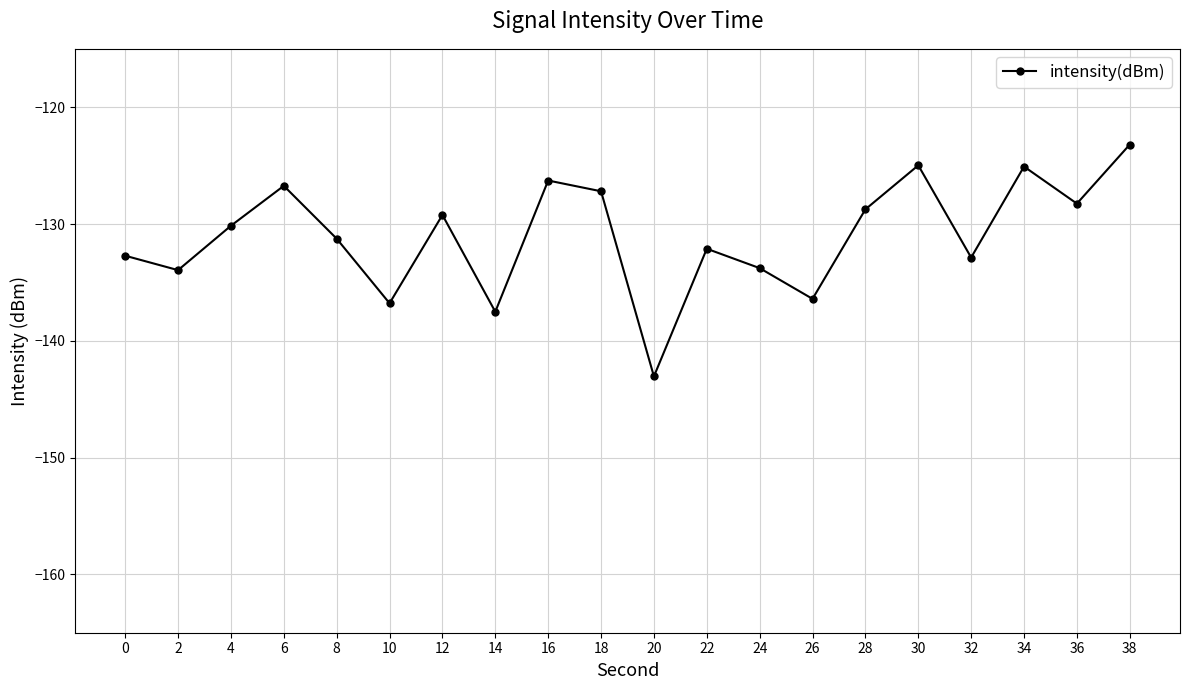

What is the change in value from 22 to 34?

+7.0